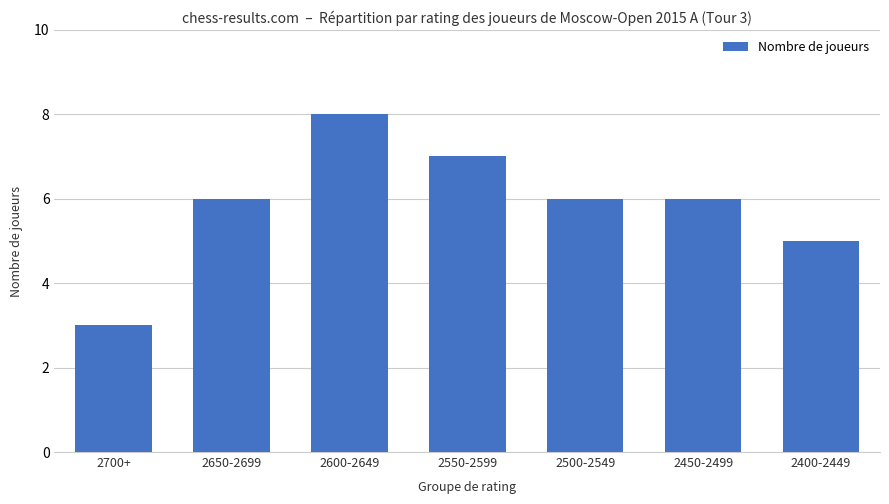

What is the maximum value shown in the chart?

8